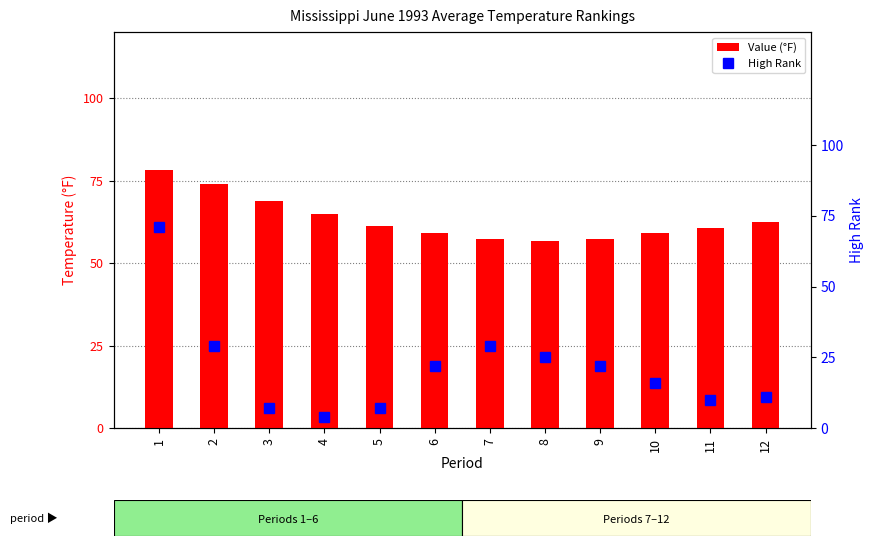

The value of Value at 10 is 59.0. True or false?

True